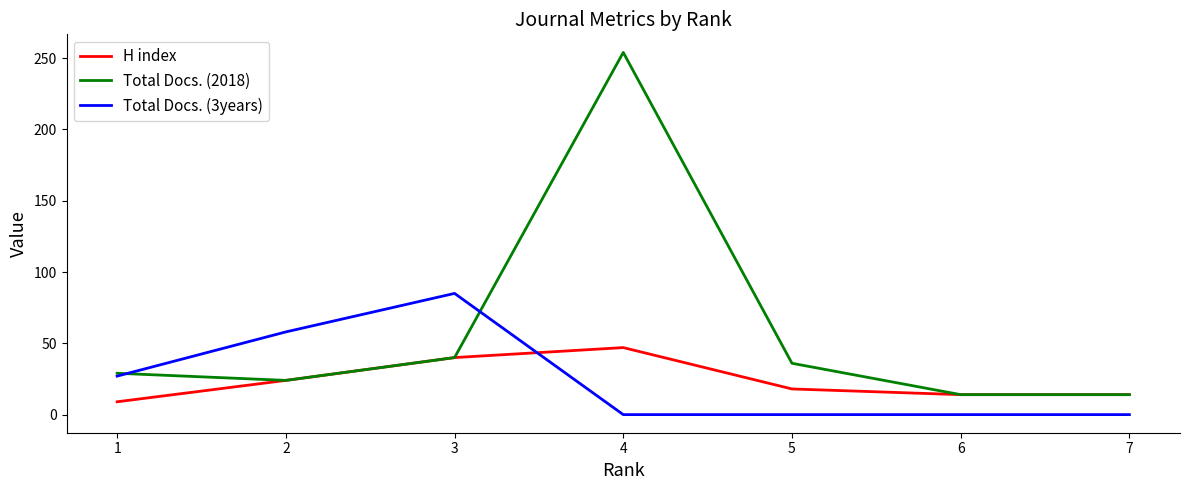

True or false: H index has a value of 47 at 4.

True